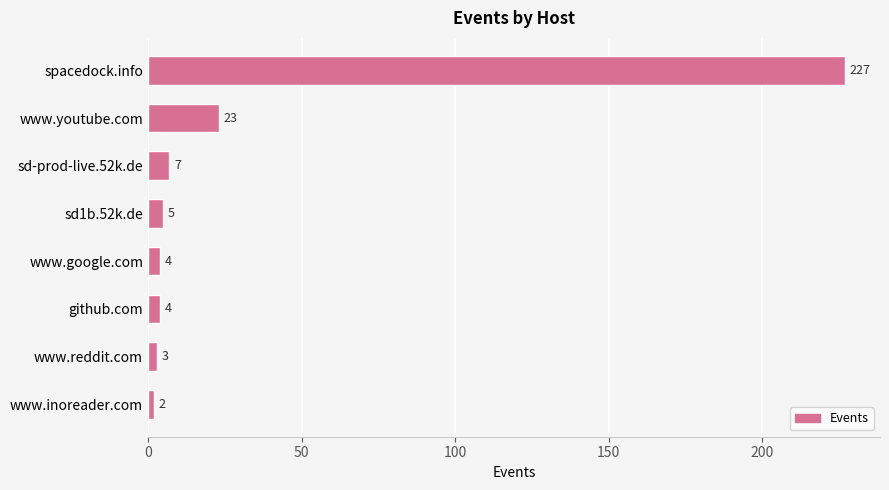

What is the sum of all values?

275